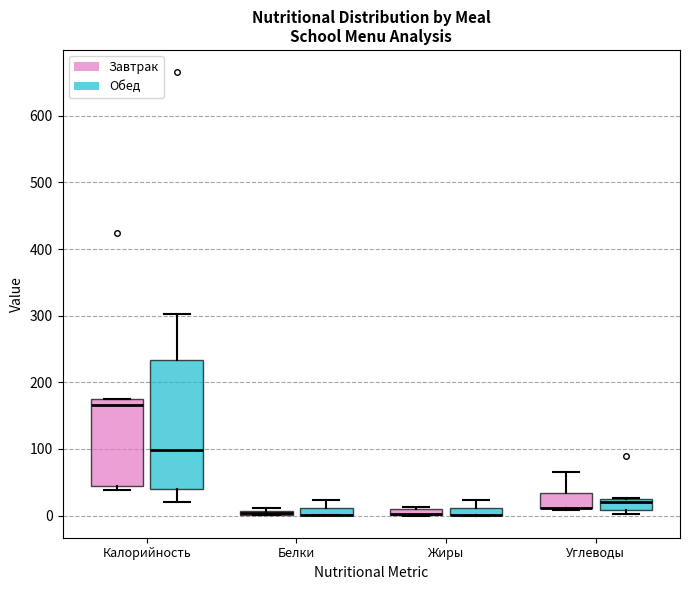

Where is the lower edge of the box for Жиры (Завтрак) on the y-axis? The values are not printed on the chart, so give them approximately, as read against the axis.

0